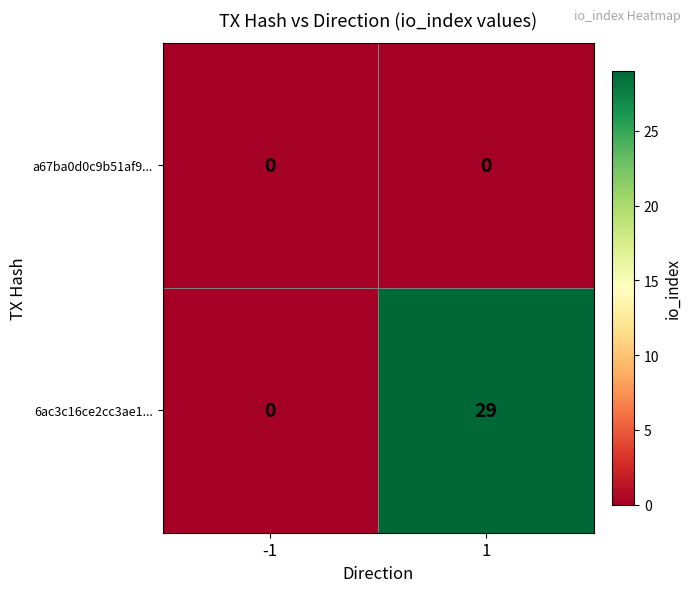

Which series has the largest total across all categories?

6ac3c16ce2cc3ae1...